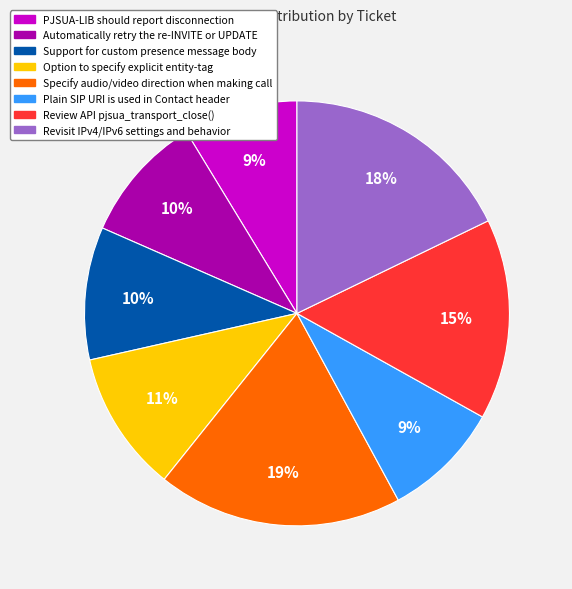

Count the number of slices in the pie.

8